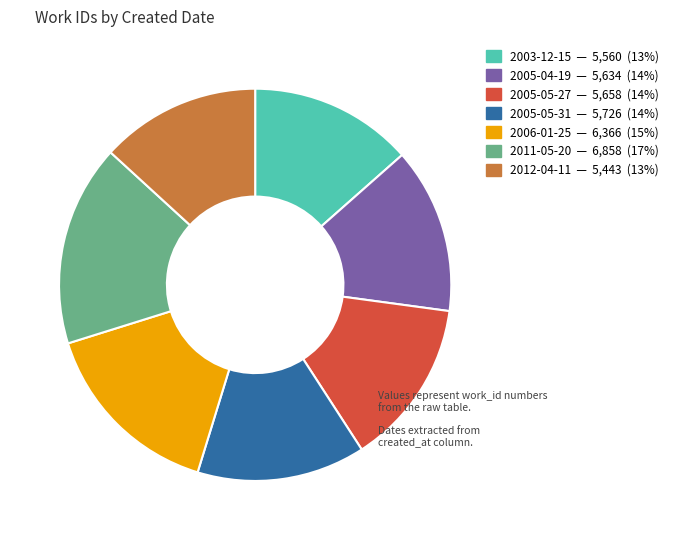

What is the ratio of the value at 2005-04-19 to the value at 2012-04-11?

1.0